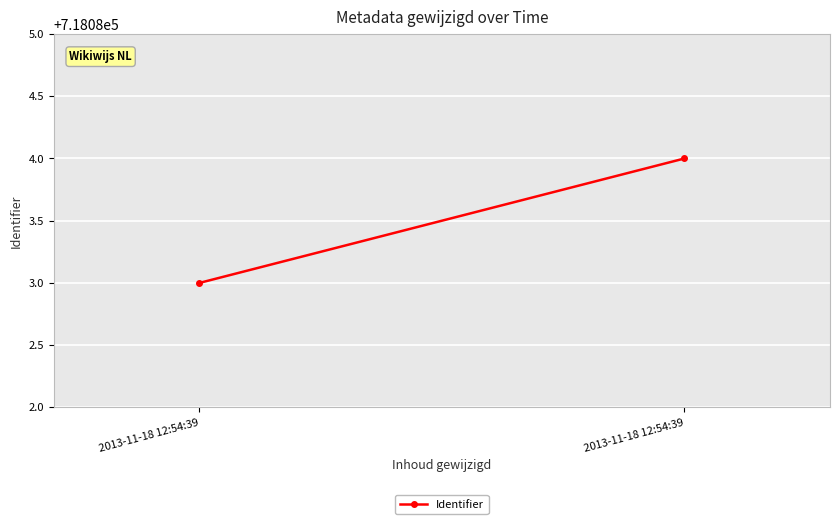

What is the difference between the values at 2013-11-18 12:54:39 and 2013-11-18 12:54:39?

1